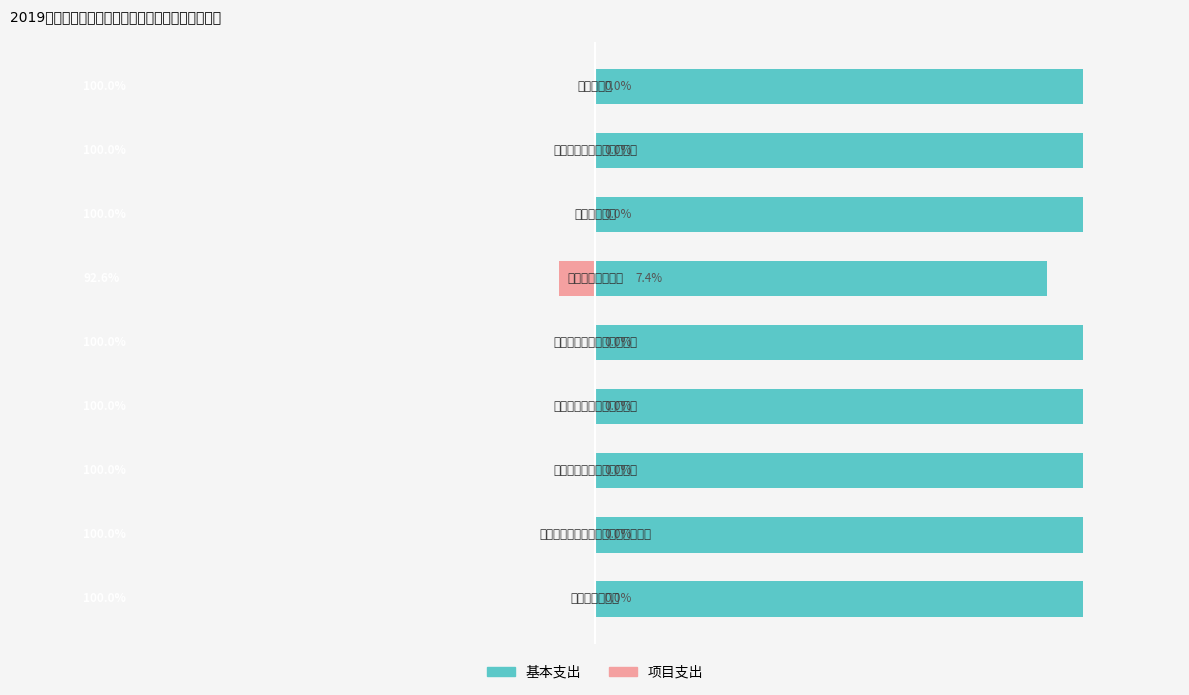

What are all the series names shown in the legend?

基本支出, 项目支出